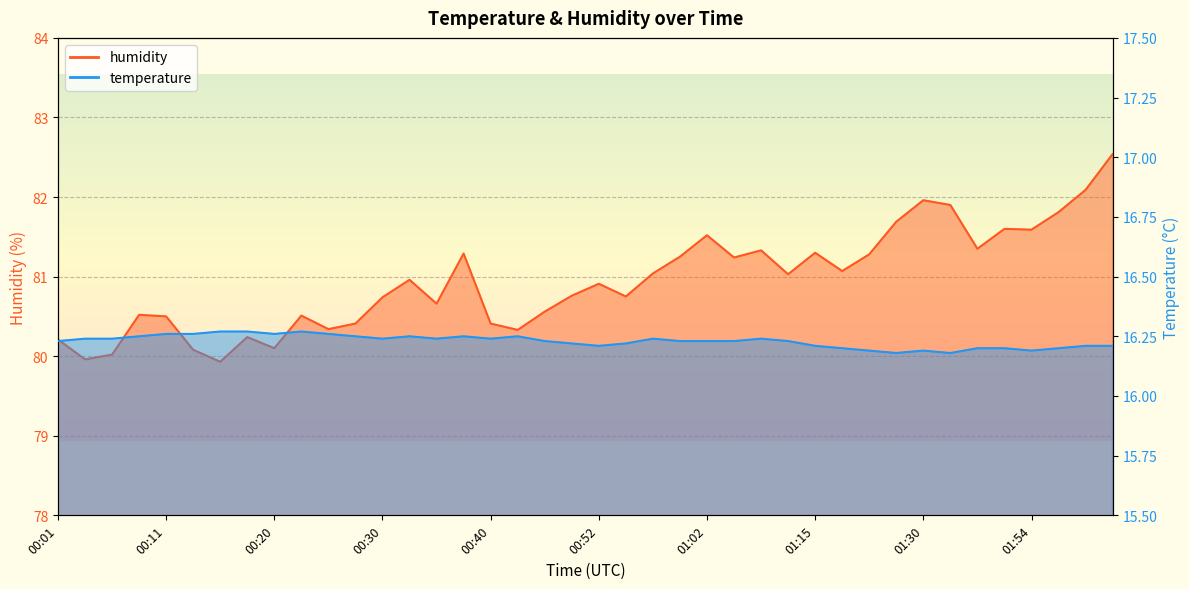

True or false: humidity and temperature cross at least once.

False